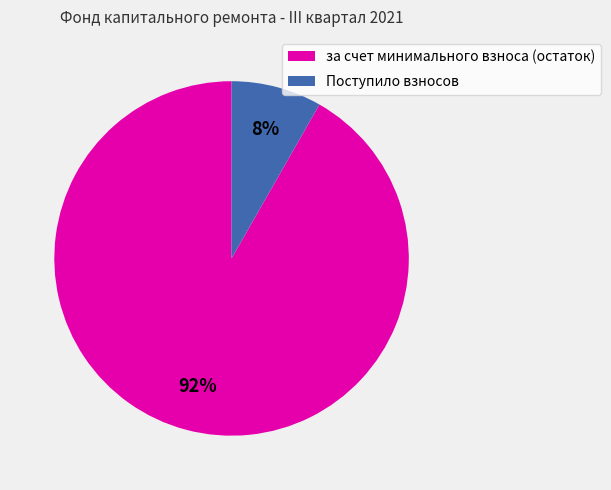

How many segments does this pie chart have?

2